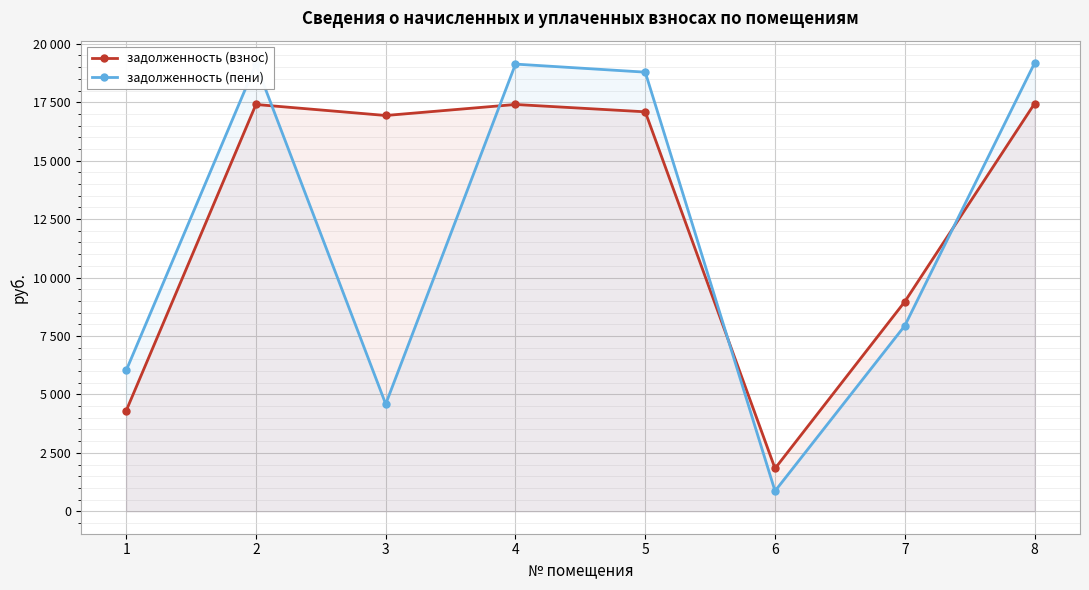

What is the sum of the задолженность (пени) values at 7 and 1?

13965.6